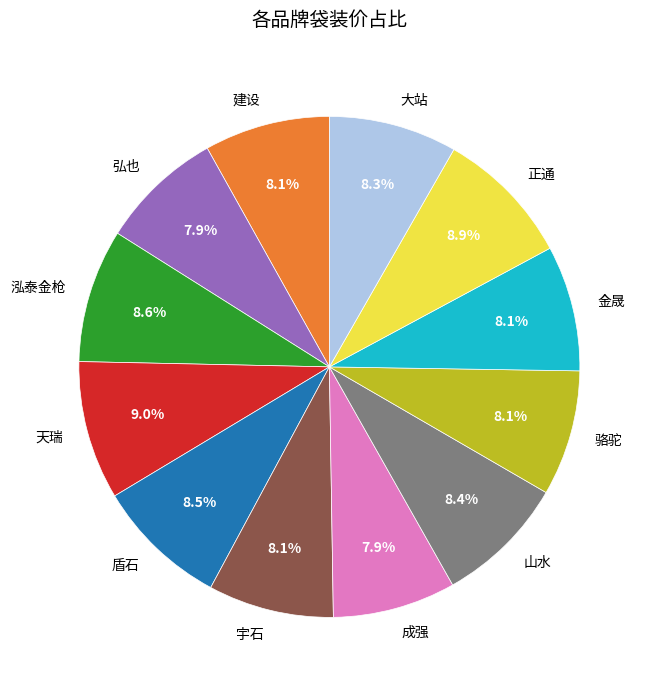

To the nearest percent, what portion does 弘也 represent?

8%